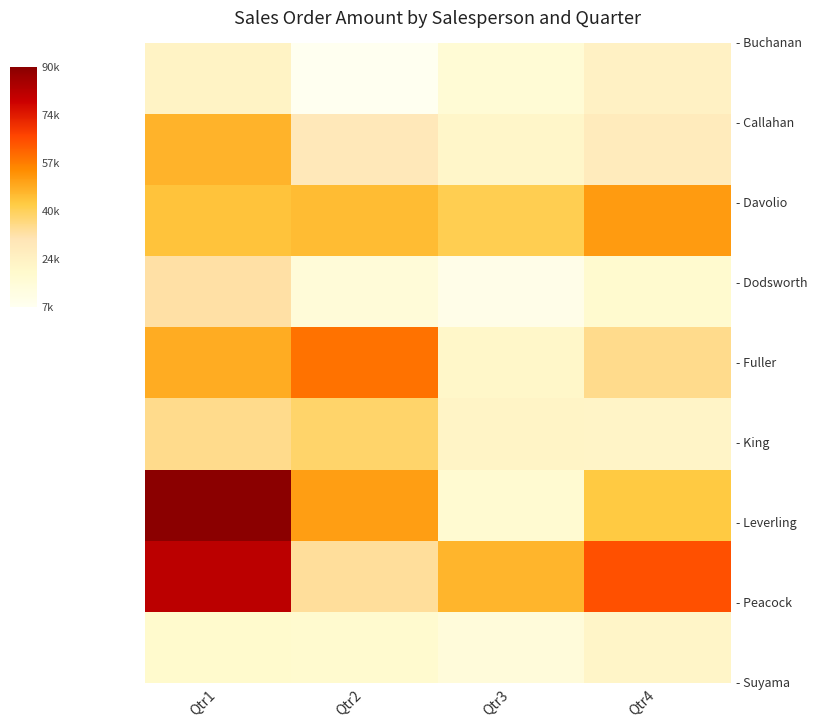

What is the greatest value displayed?

90204.4